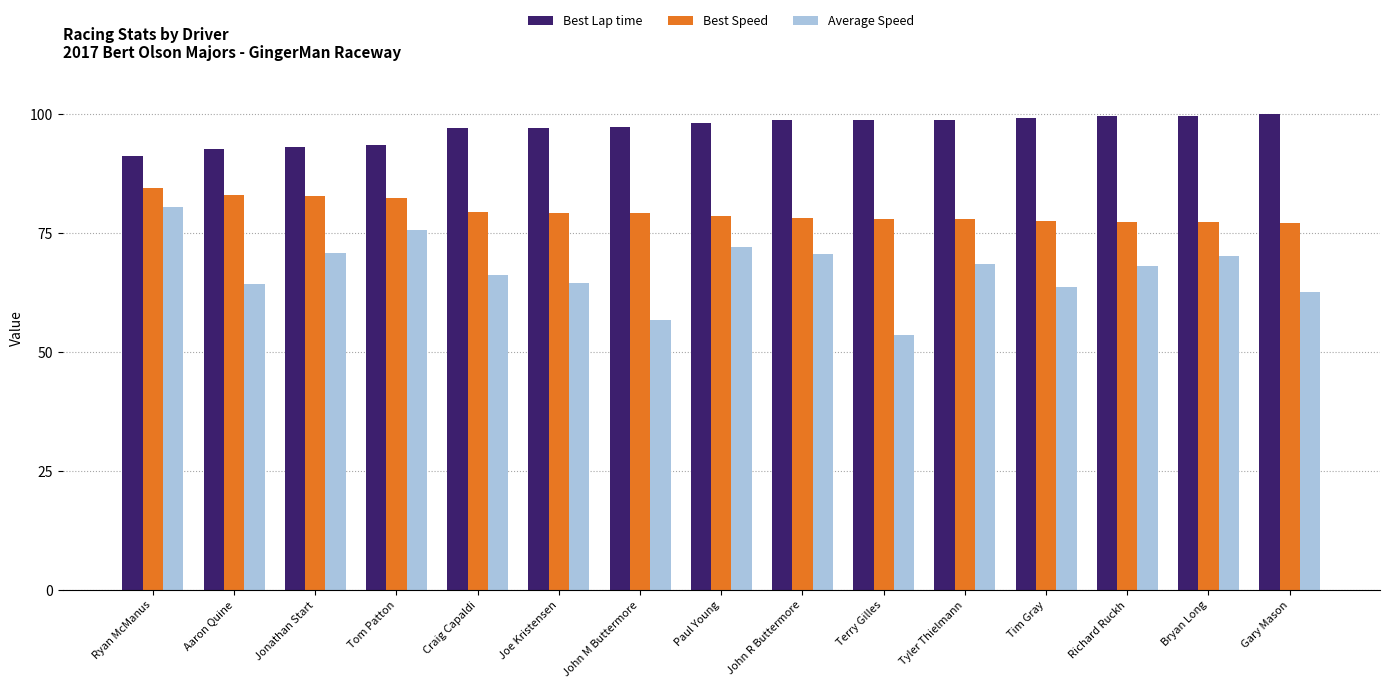

What is the spread (max minus min) of values at Gary Mason?

37.4